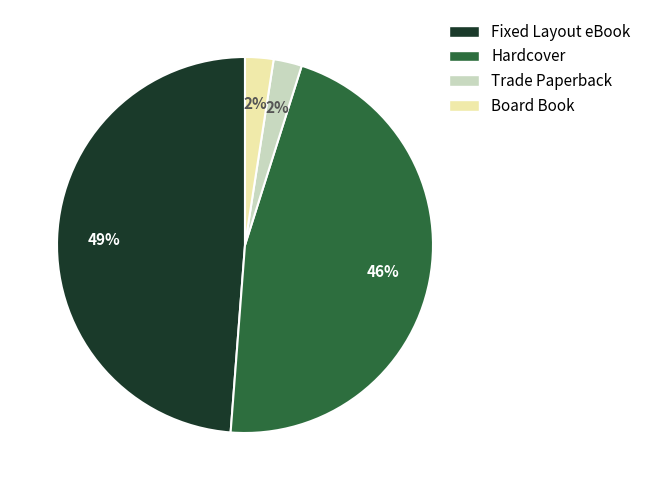

Which category has the biggest portion of the pie?

Fixed Layout eBook